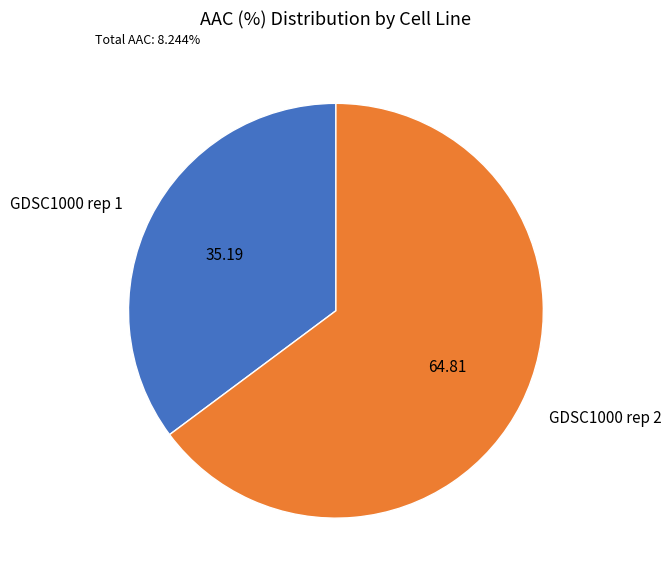

Between GDSC1000 rep 2 and GDSC1000 rep 1, which is larger?

GDSC1000 rep 2